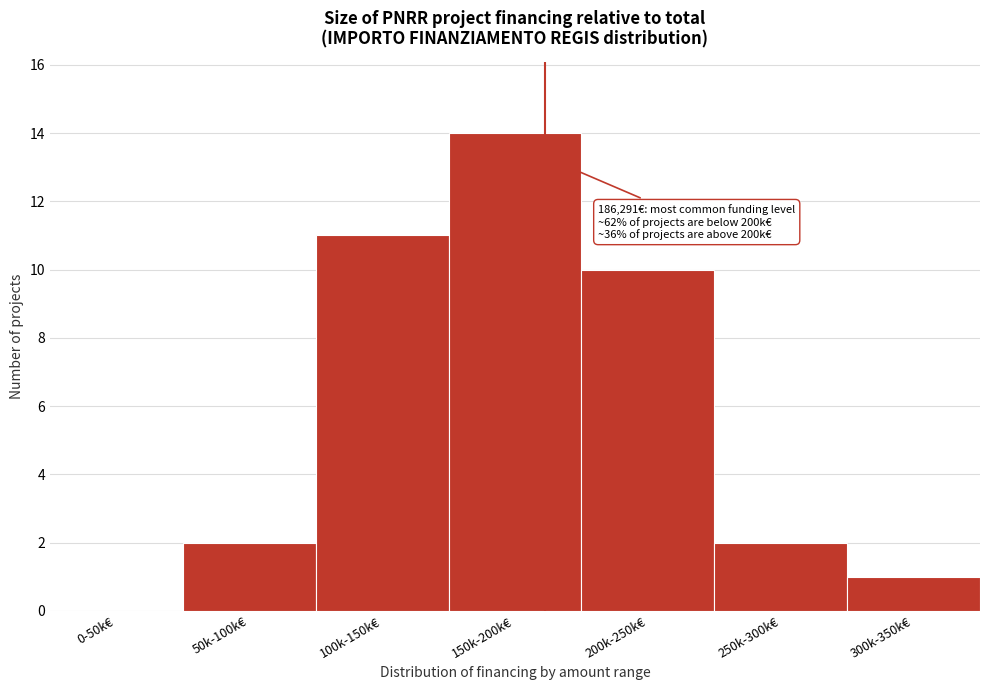

Reading left to right, what are all the values shown in this chart?

0-50k€=0	50k-100k€=2	100k-150k€=11	150k-200k€=14	200k-250k€=10	250k-300k€=2	300k-350k€=1